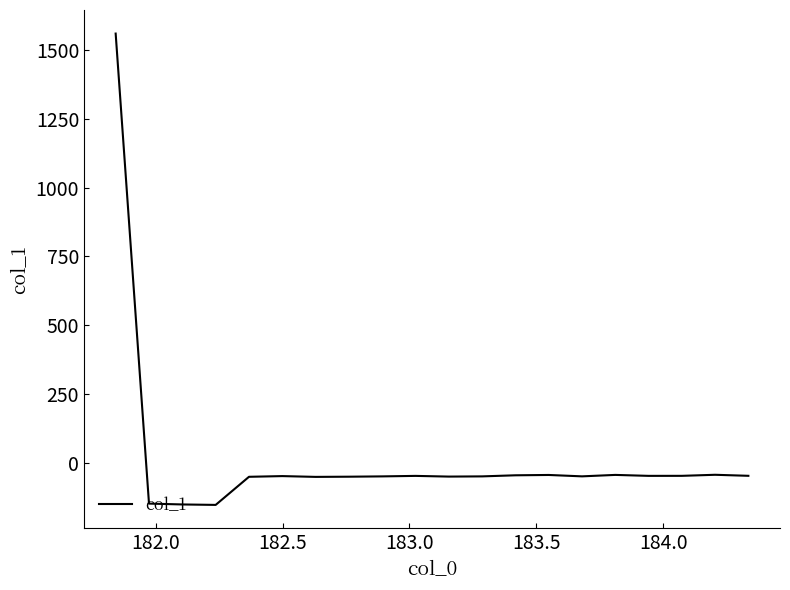

What is the minimum value shown in the chart?

-151.5